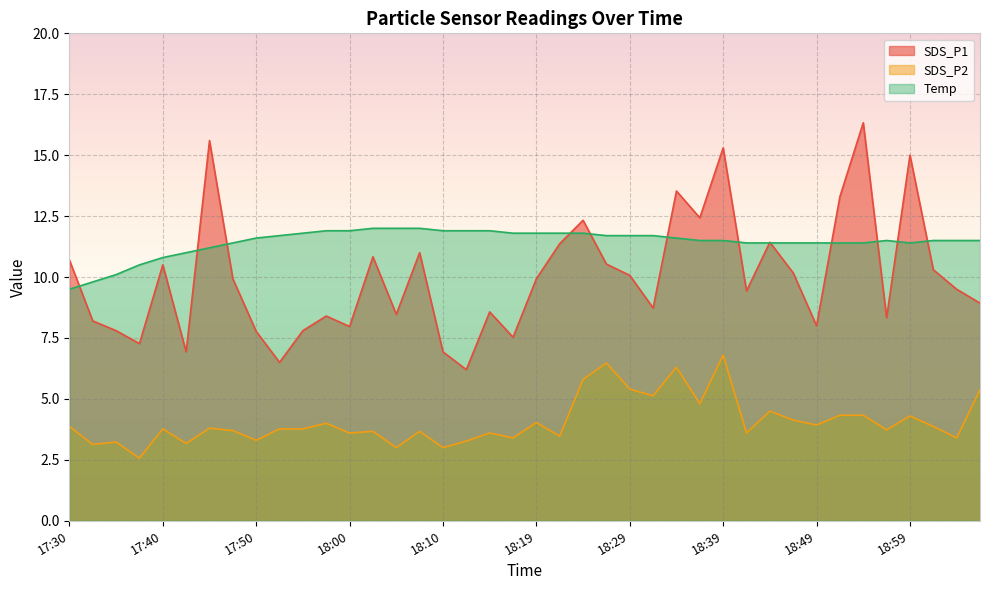

What position from the right is 19:04?

2